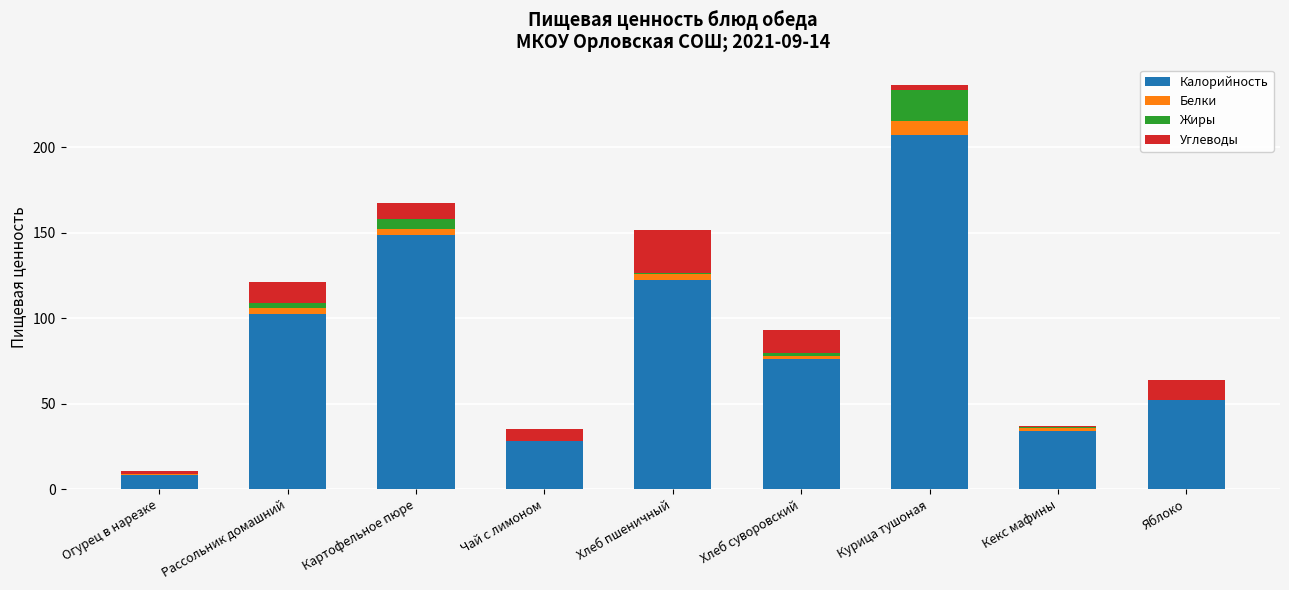

Is it true that Калорийность equals 34.3 at Кекс мафины?

True